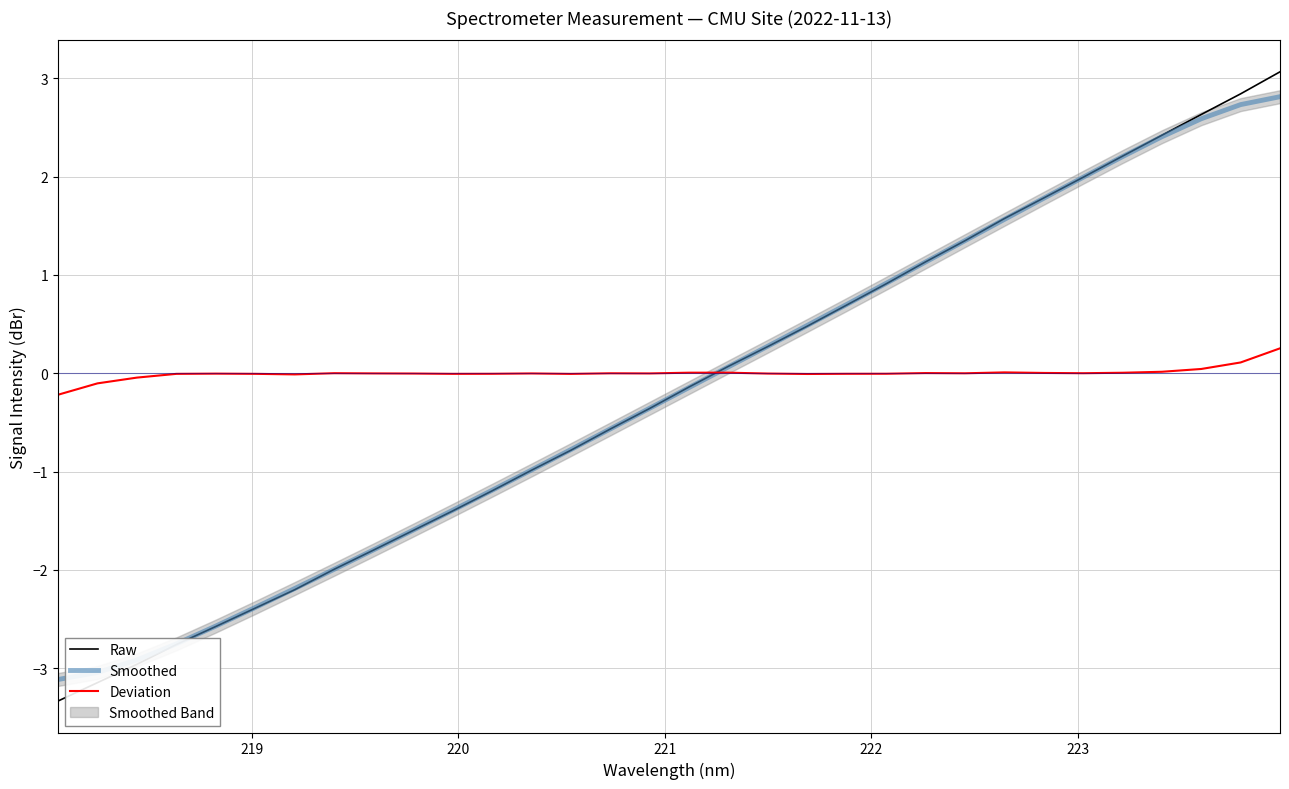

What is the minimum value for Raw?

-3.3